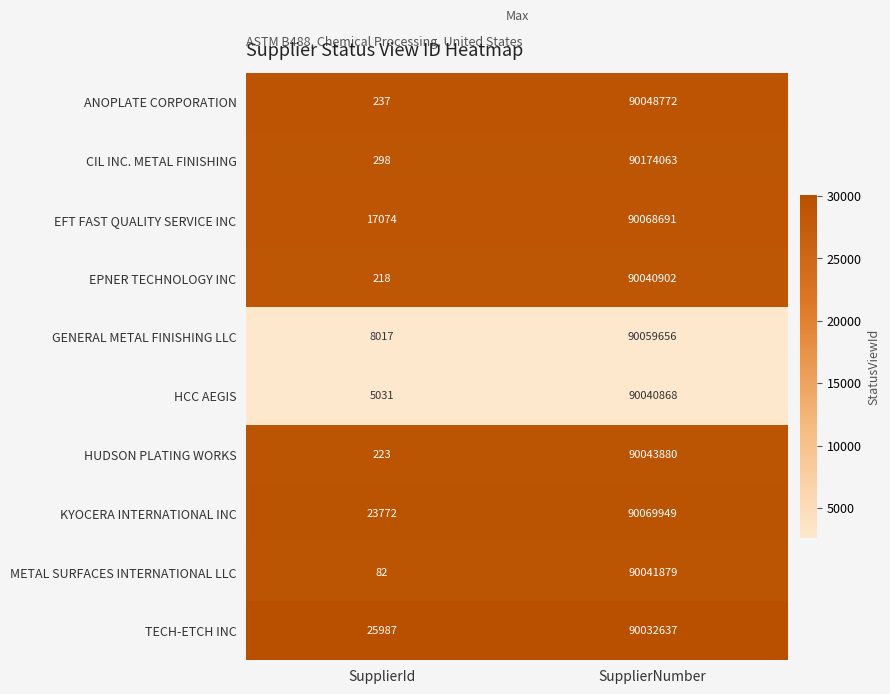

How many categories are shown in the chart?

2